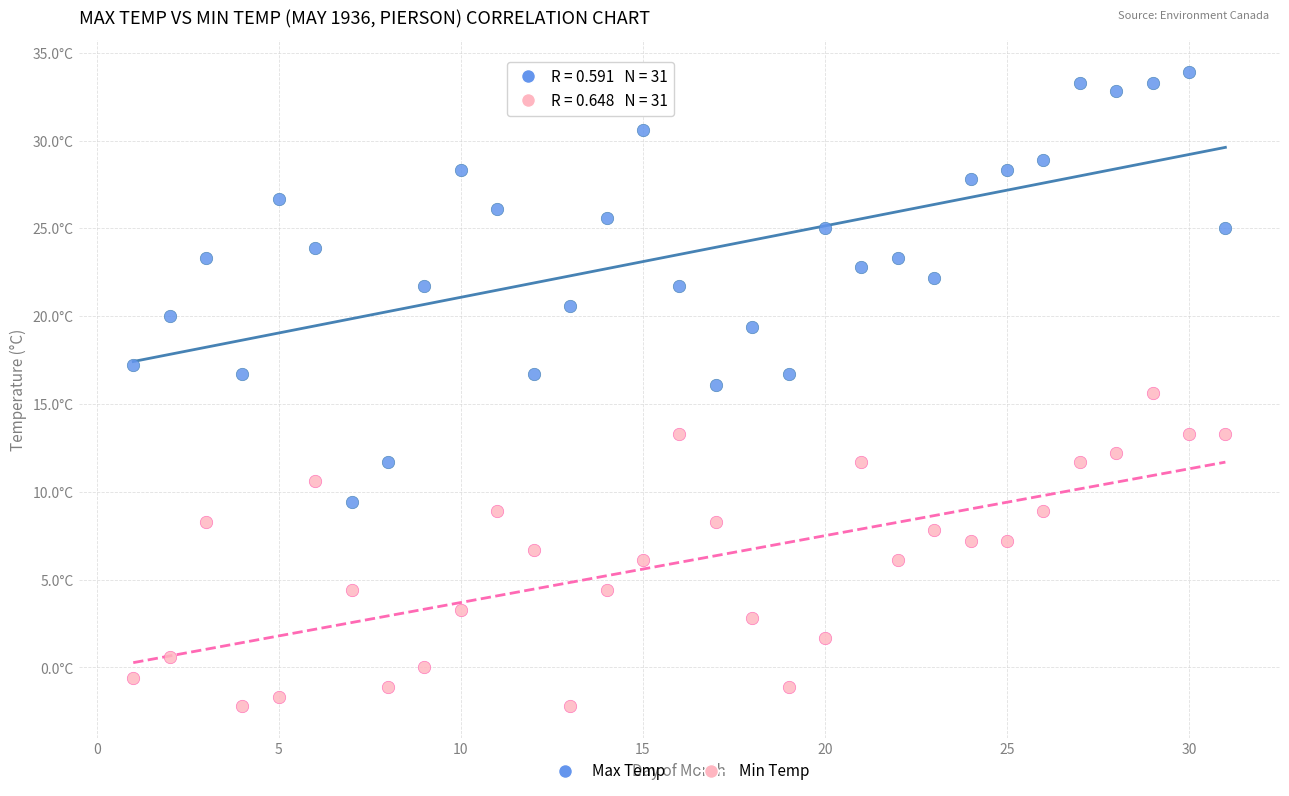

What are all the series names shown in the legend?

Max Temp, Min Temp